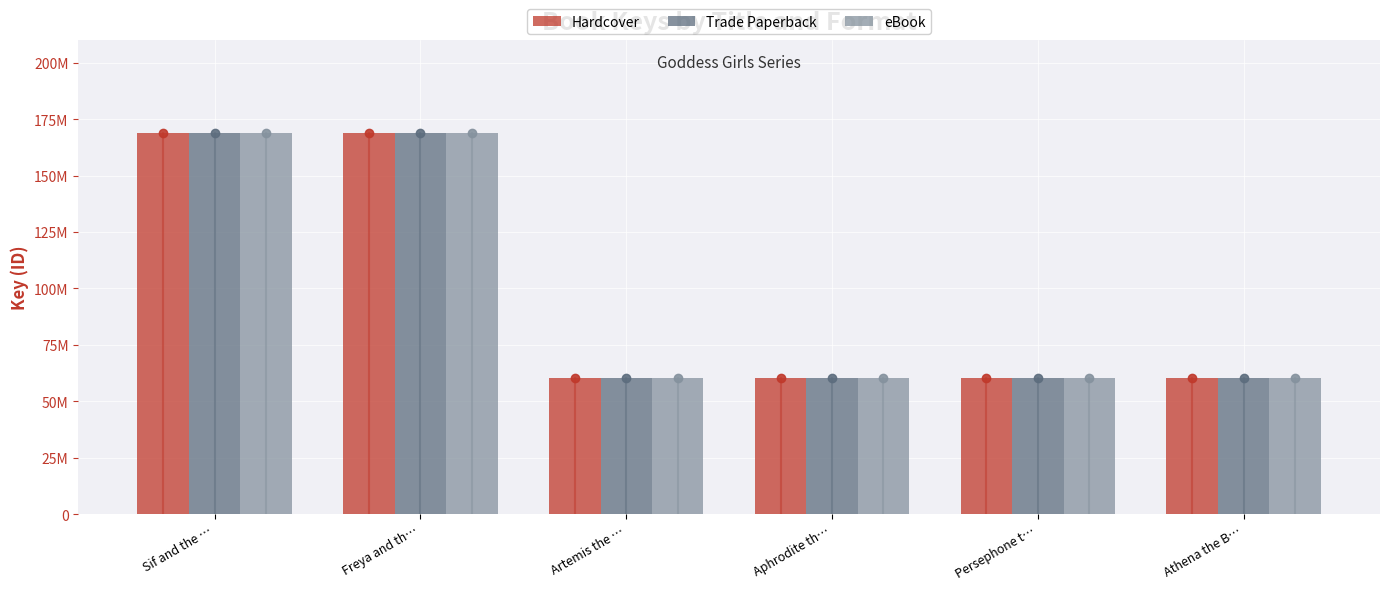

Where does the Trade Paperback series first go above 60317041?

Sif and the …